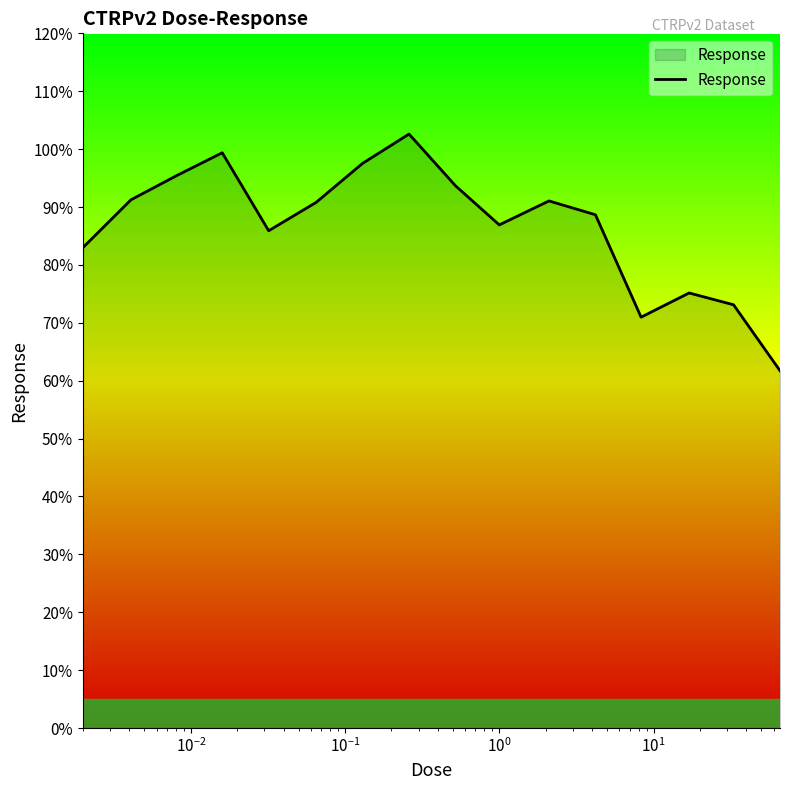

What is the maximum value shown in the chart?

102.6